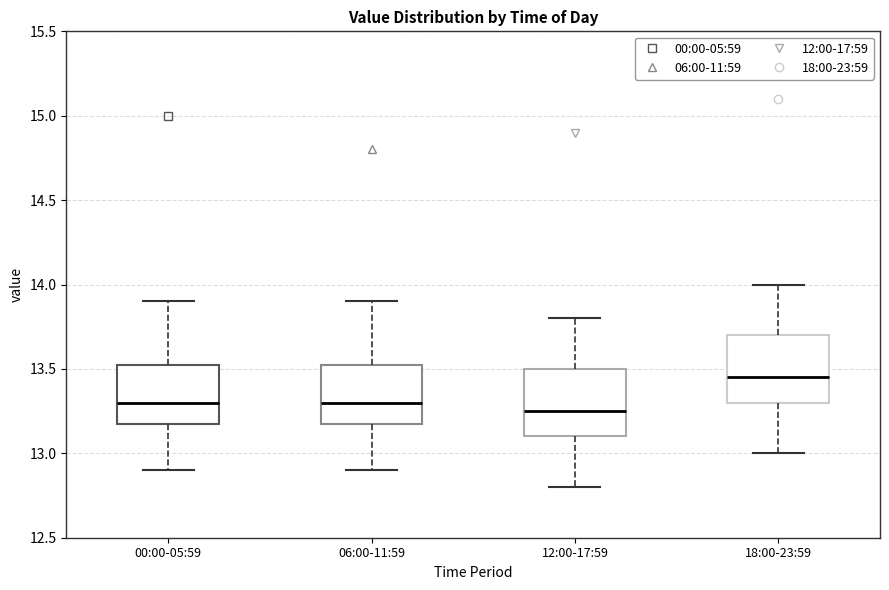

Which box has the highest median line?

18:00-23:59